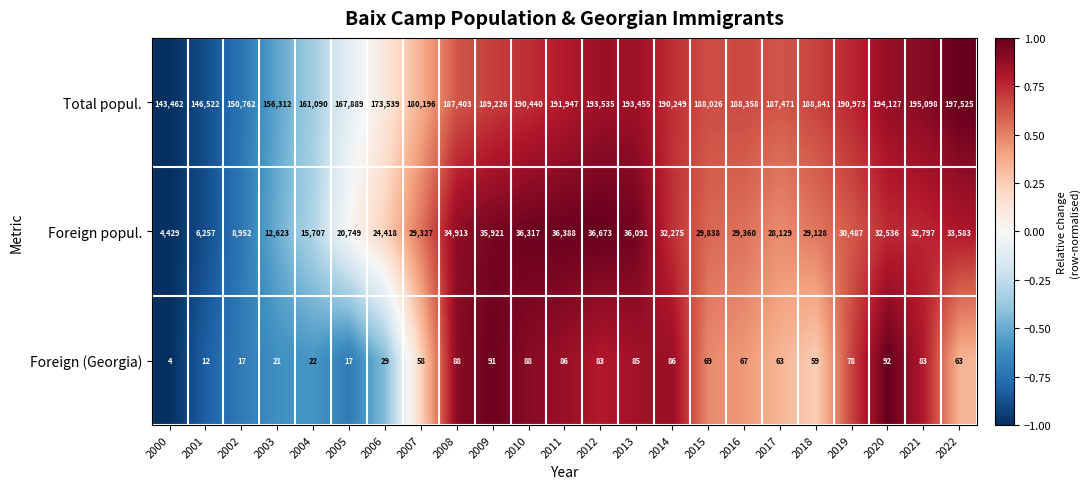

Rank the series at 2016 from lowest to highest value.

Foreign (Georgia), Foreign popul., Total popul.